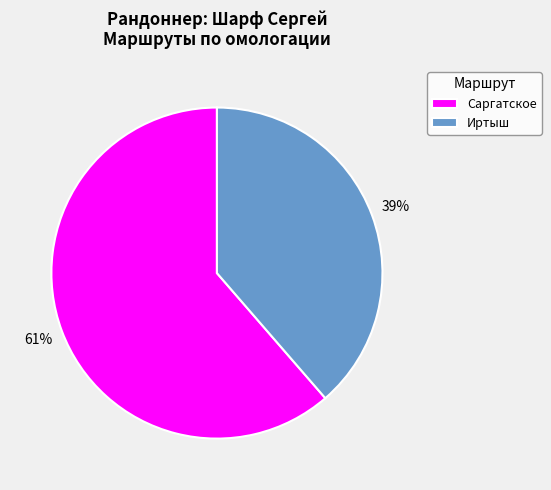

True or false: Саргатское accounts for 74% of the total.

False